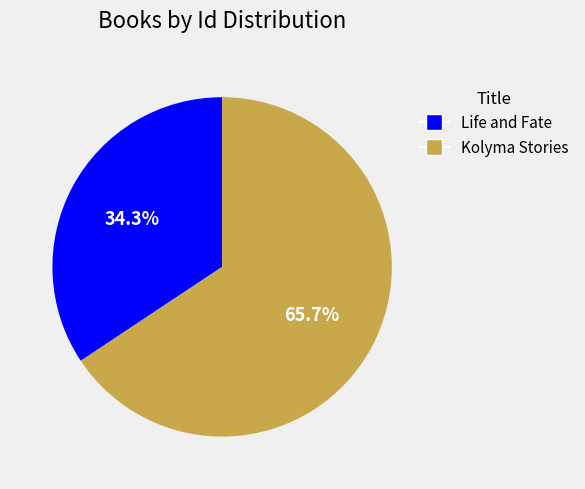

How many segments does this pie chart have?

2